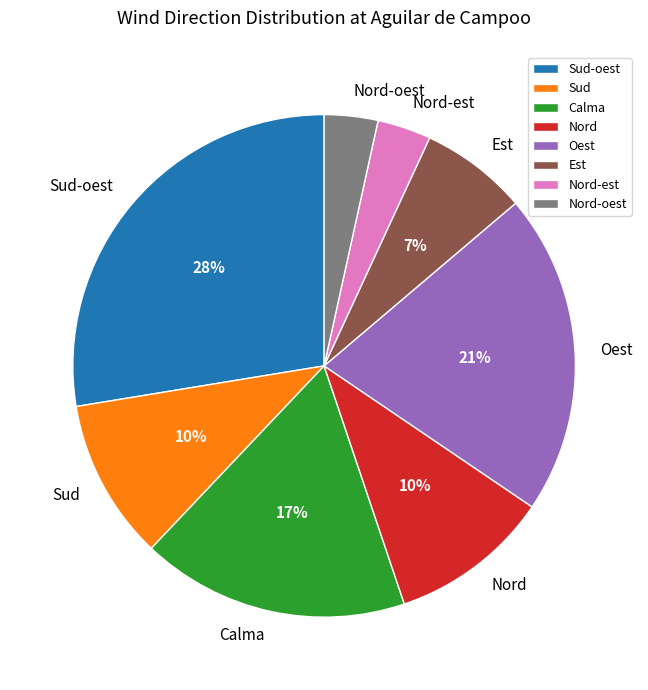

Which slice is the largest?

Sud-oest